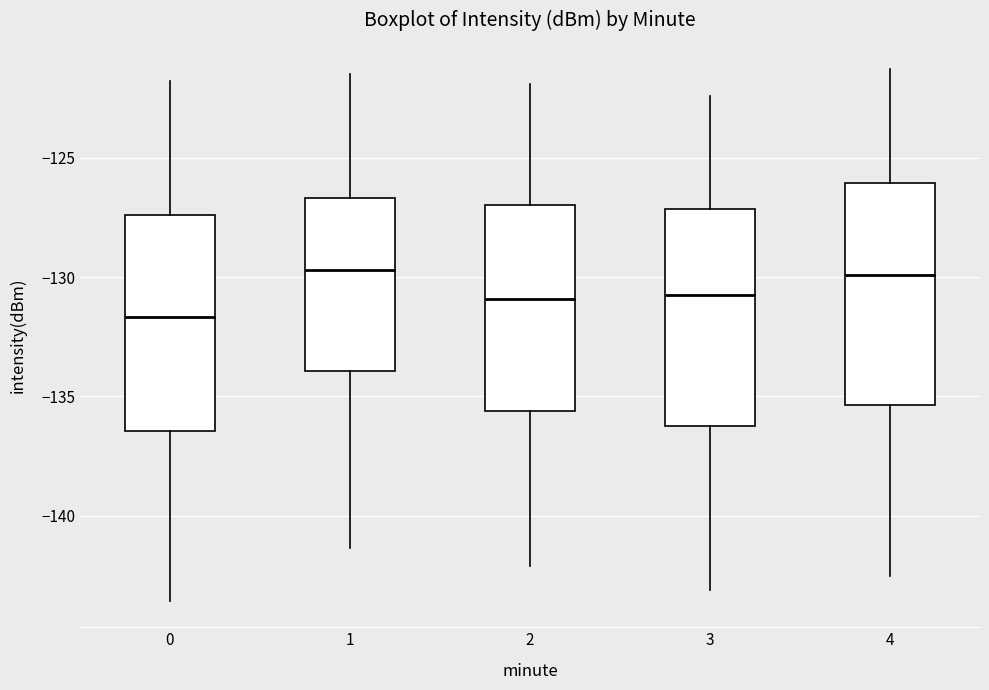

Where does the lower whisker of the box at x = 0 end on the y-axis? The values are not printed on the chart, so give them approximately, as read against the axis.

-143.5